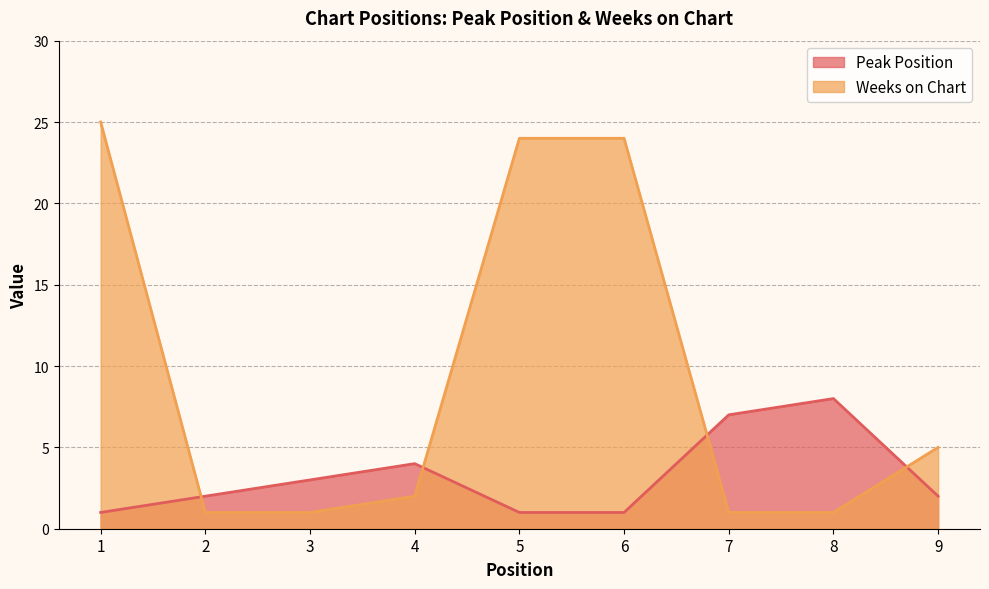

Is the value of Peak Position at 3 greater than the value of Weeks on Chart at 5?

No